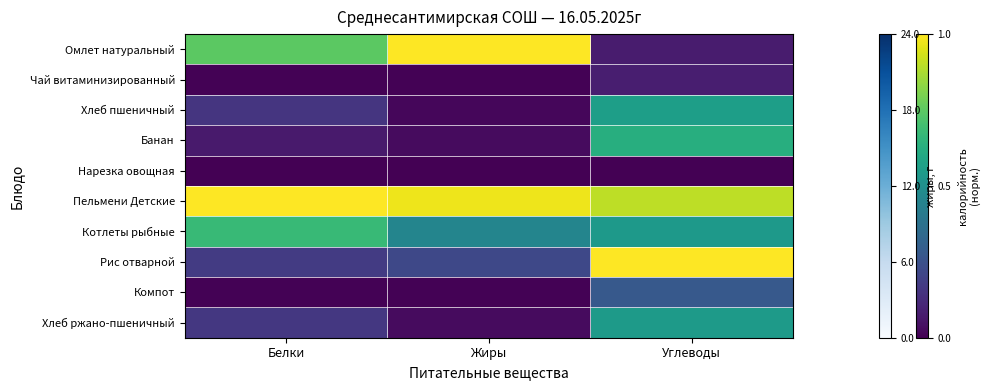

What is the maximum value shown in the chart?

1.0